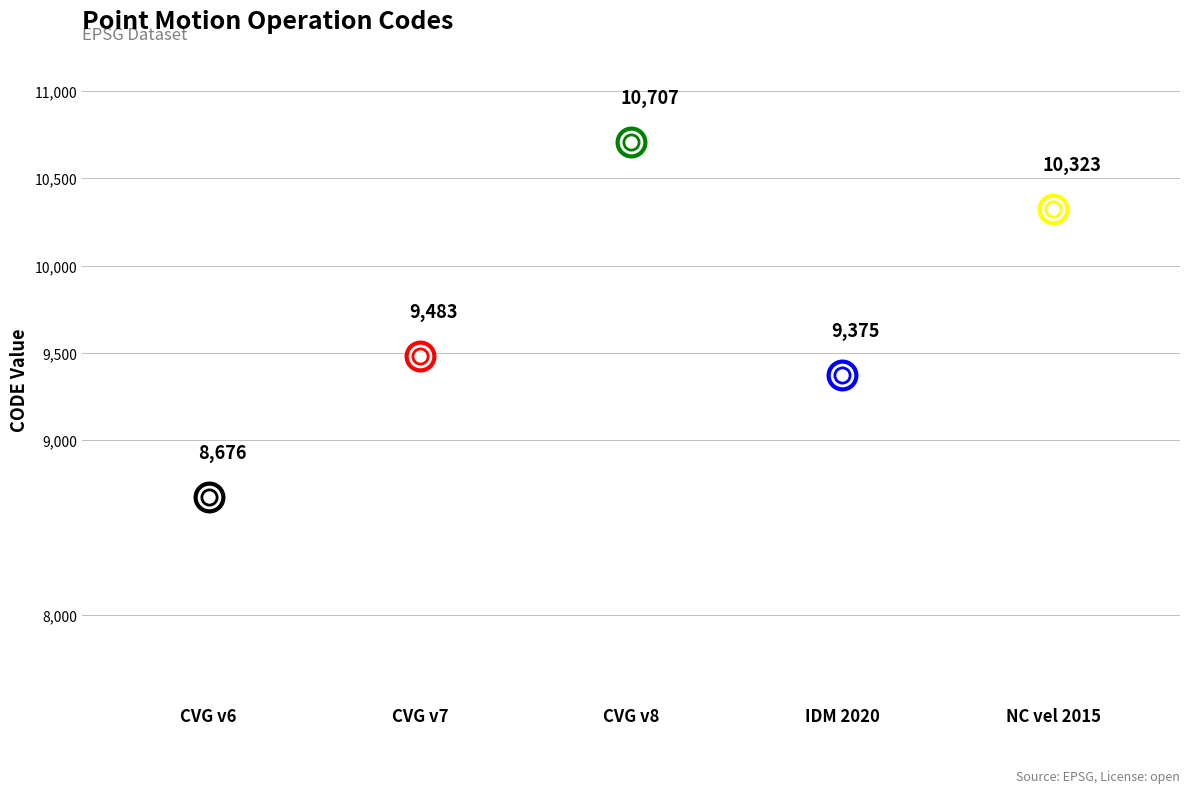

Between Canada velocity grid v8 and New Caledonia velocity model 2015, which is larger?

Canada velocity grid v8